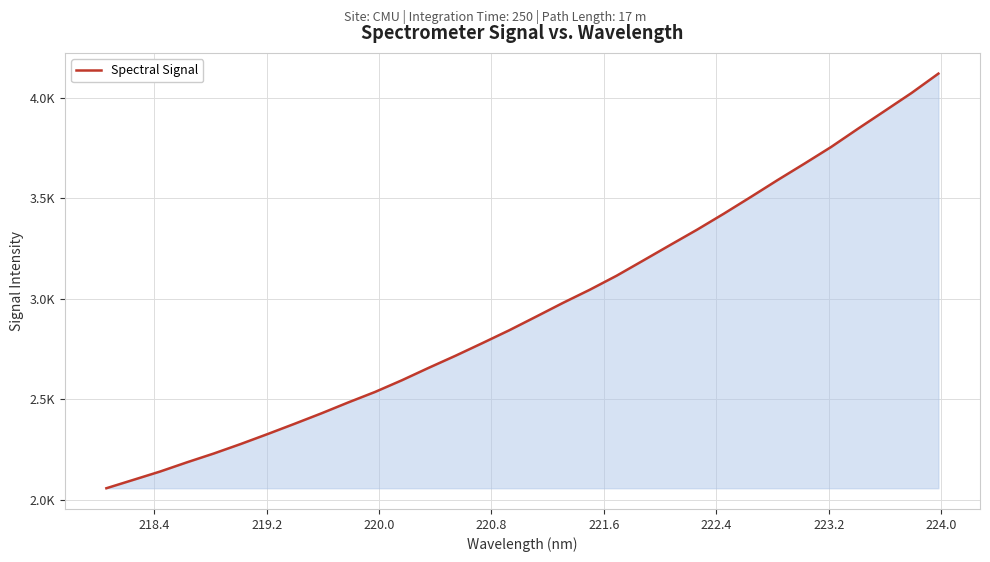

Is this an area chart (filled region under the line)?

Yes